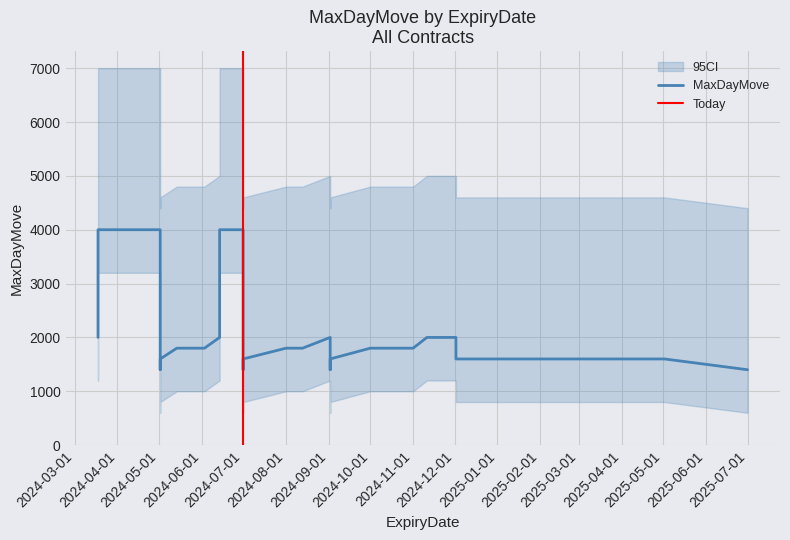

Where does the data first go above 2000?

2024-03-18